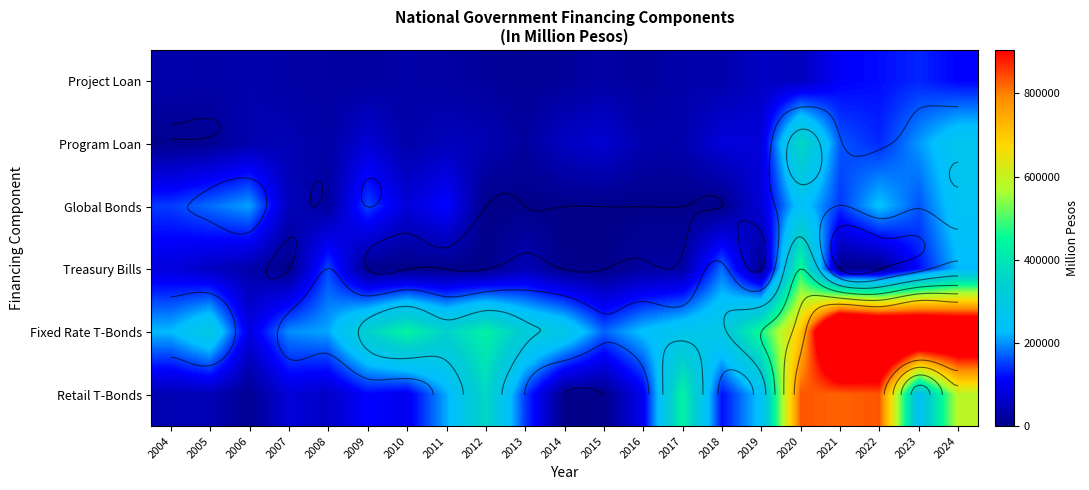

List the labels in order of Retail T-Bonds value, largest first.

2022, 2020, 2021, 2024, 2017, 2012, 2023, 2019, 2011, 2013, 2018, 2009, 2016, 2010, 2007, 2008, 2005, 2004, 2006, 2014, 2015